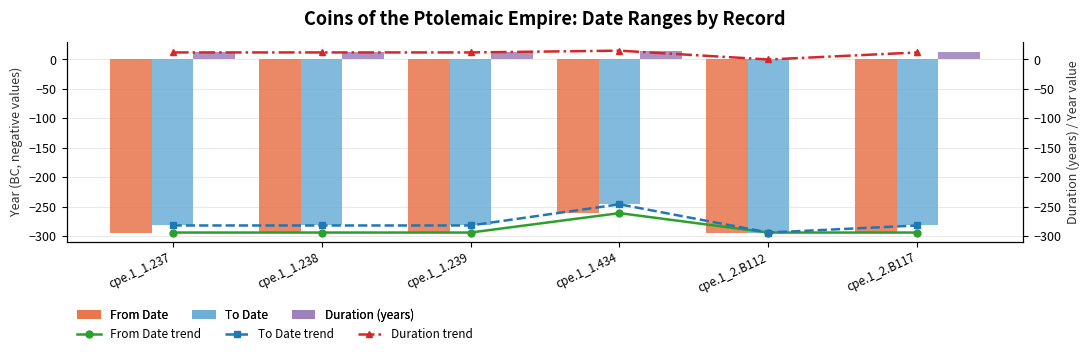

At which label does To Date trend first exceed -282?

cpe.1_1.434